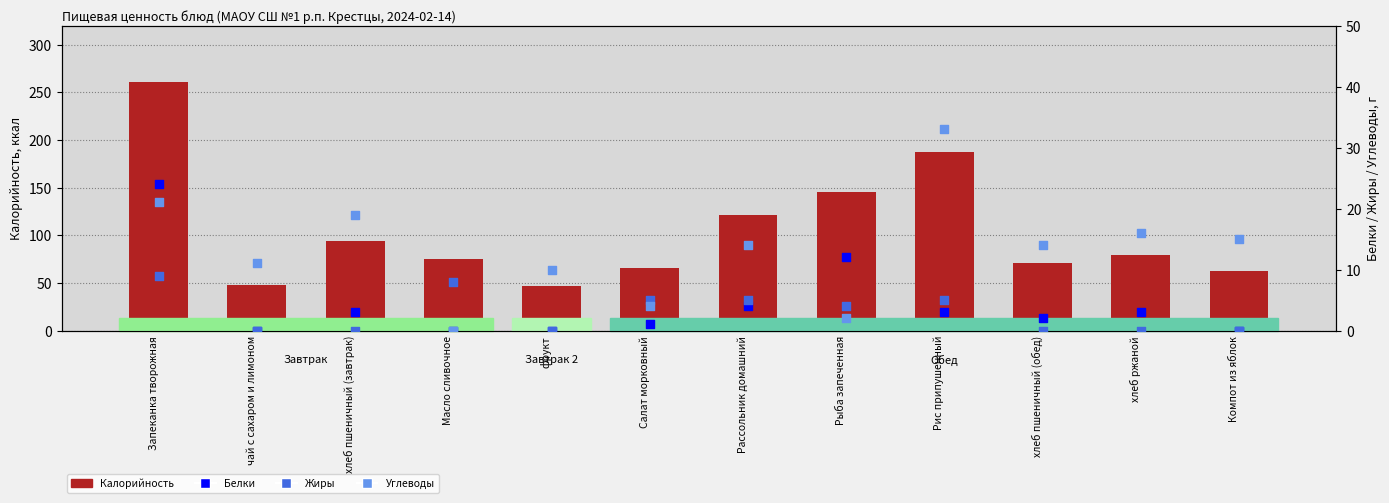

Which series has the widest spread of Y values?

Калорийность